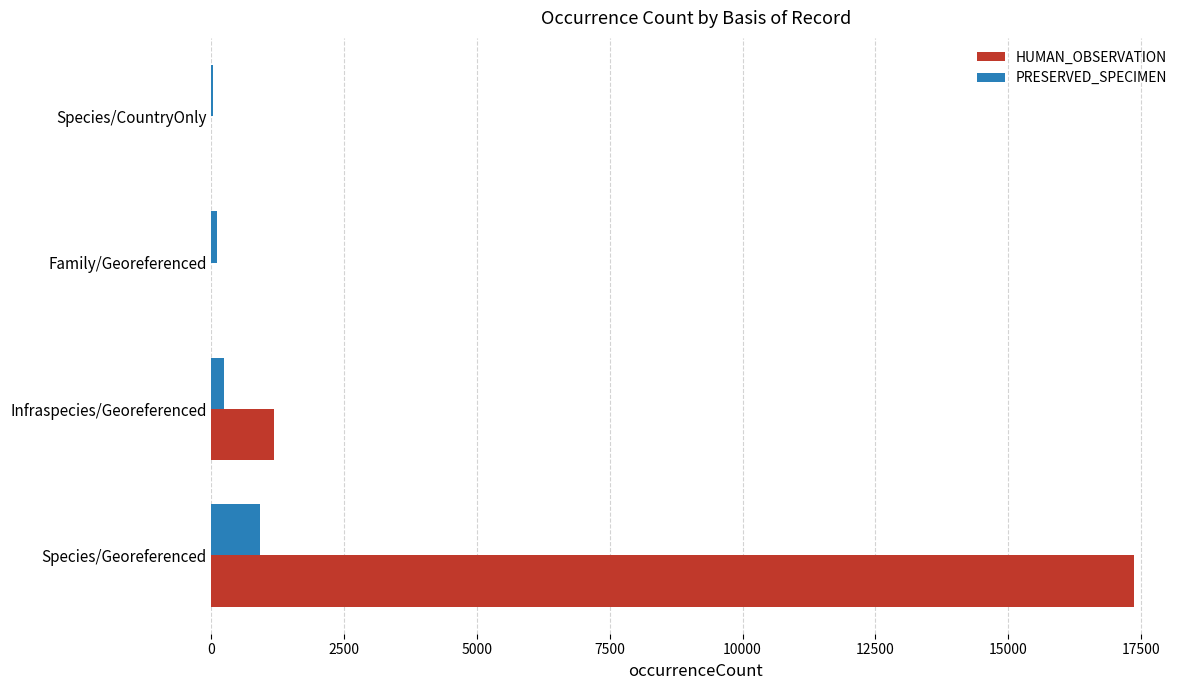

Which series changed the most between Species/Georeferenced and Infraspecies/Georeferenced?

HUMAN_OBSERVATION